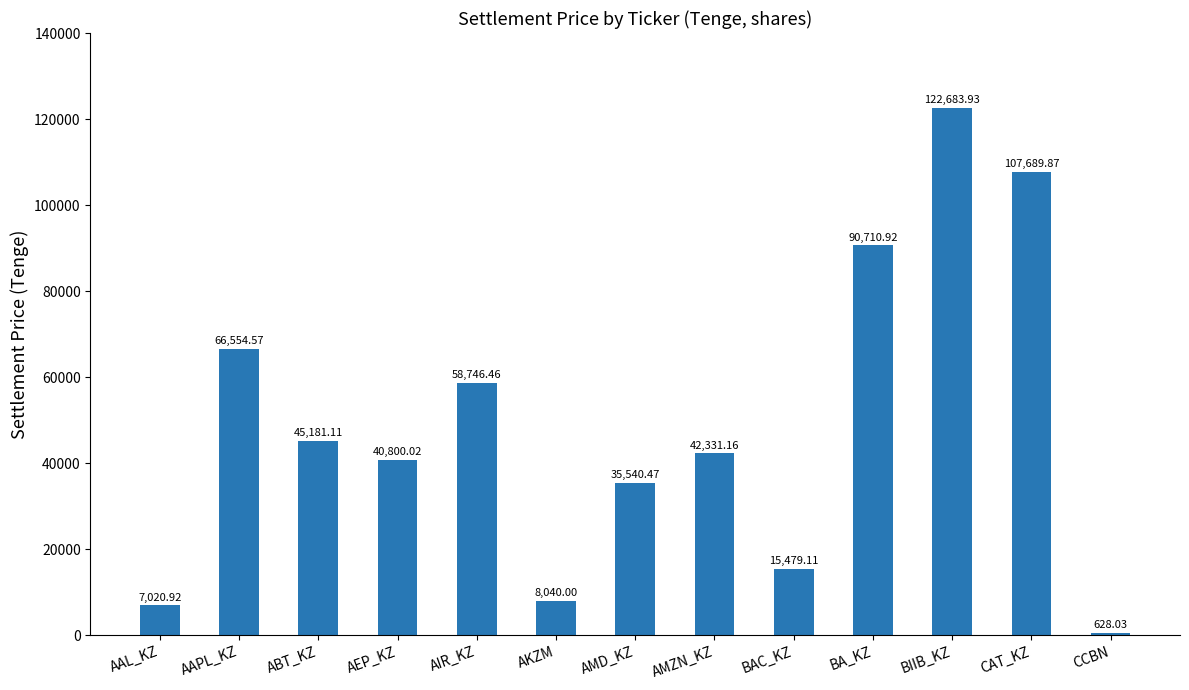

List the labels in order of value, largest first.

BIIB_KZ, CAT_KZ, BA_KZ, AAPL_KZ, AIR_KZ, ABT_KZ, AMZN_KZ, AEP_KZ, AMD_KZ, BAC_KZ, AKZM, AAL_KZ, CCBN